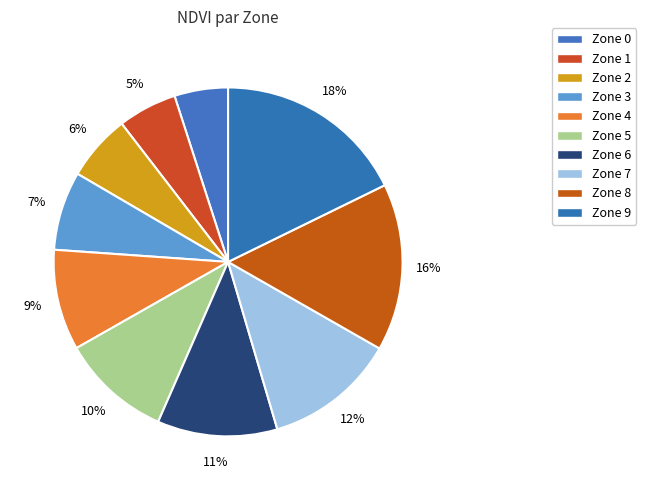

Count the number of slices in the pie.

10